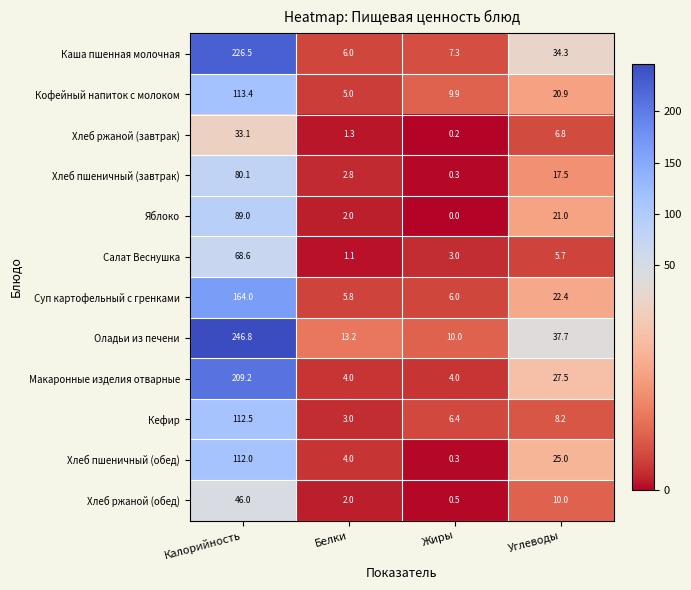

Count the number of data series in this chart.

12